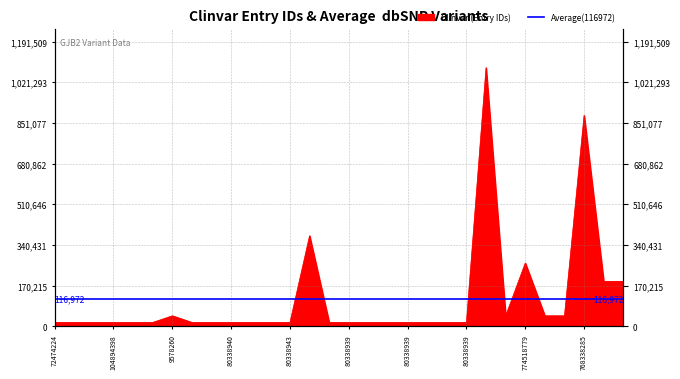

How many points are lower than both their immediate neighbors (excluding endpoints)?

5